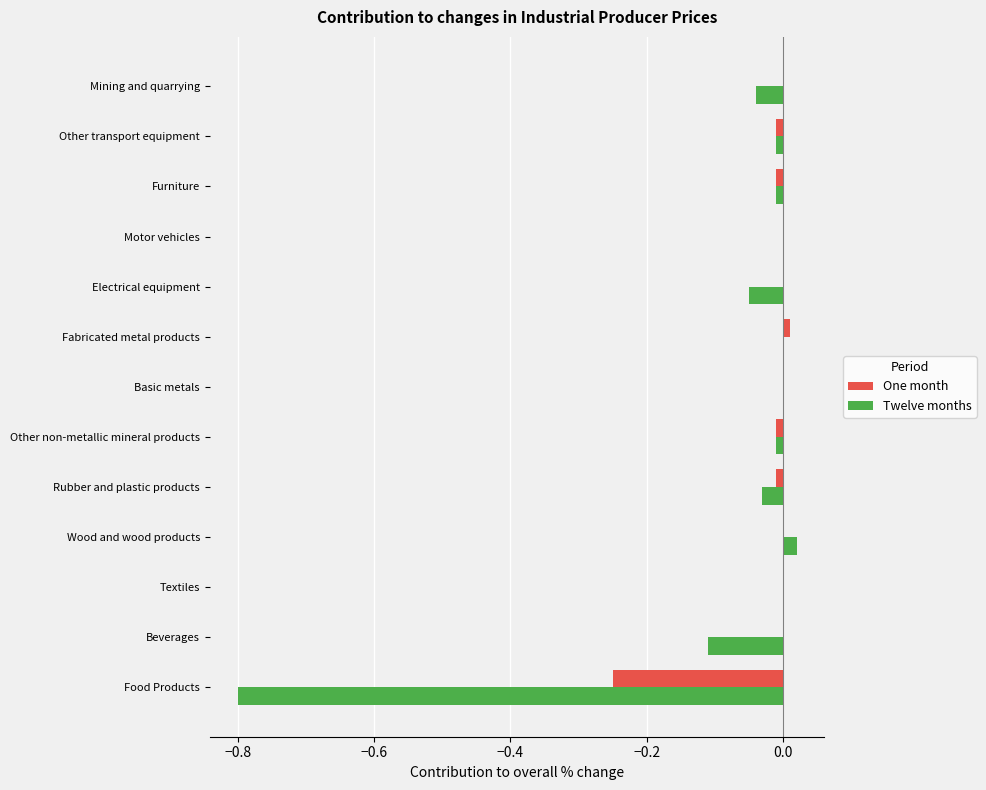

The Twelve months series shows -0.0 at Rubber and plastic products. True or false?

True